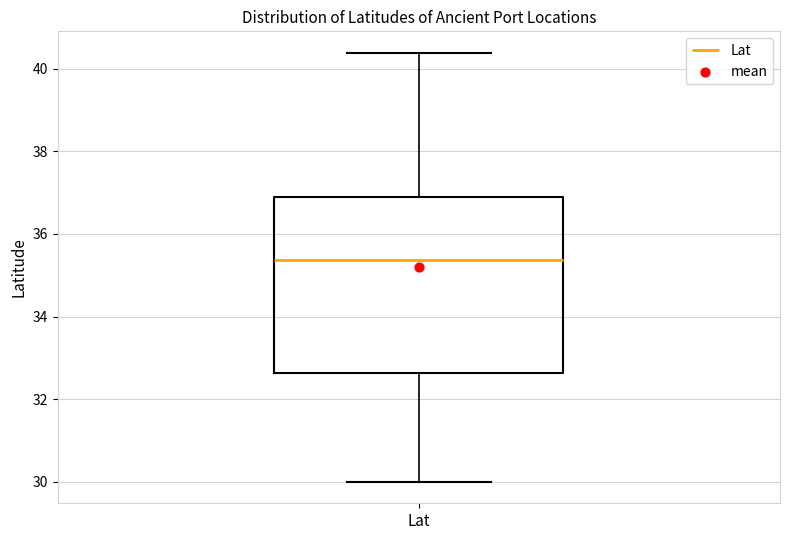

Read this box plot against the y-axis: the position of the median line, the range covered by the box, and the ends of both whiskers. The values are not printed on the chart, so give them approximately, as read against the axis.

median 35.4, box 32.6 to 36.8, whiskers 30.0 to 40.4